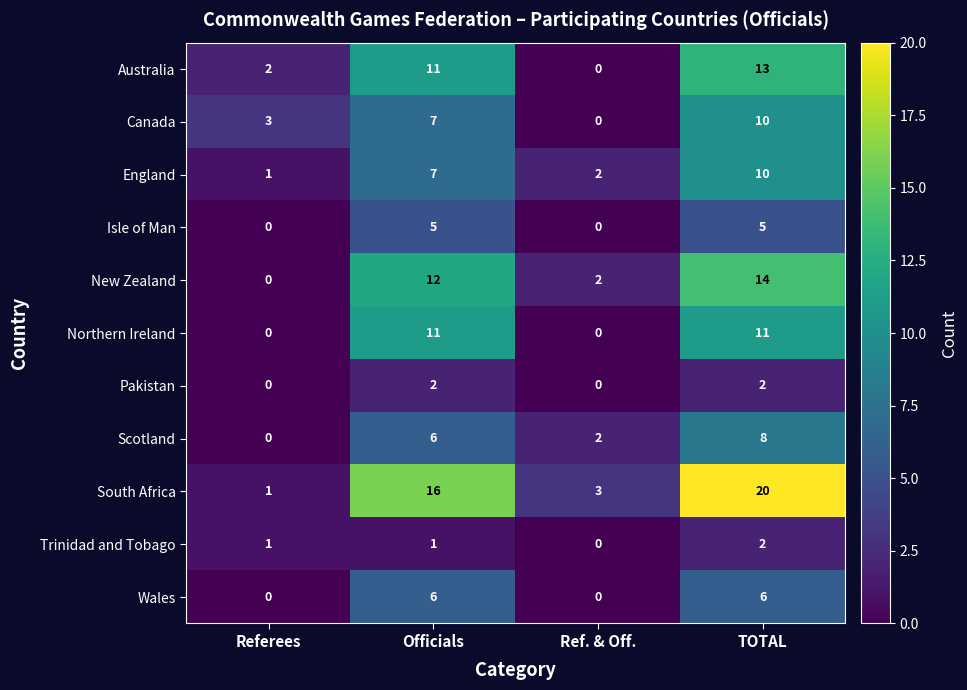

At which category is the sum across all series the highest?

TOTAL